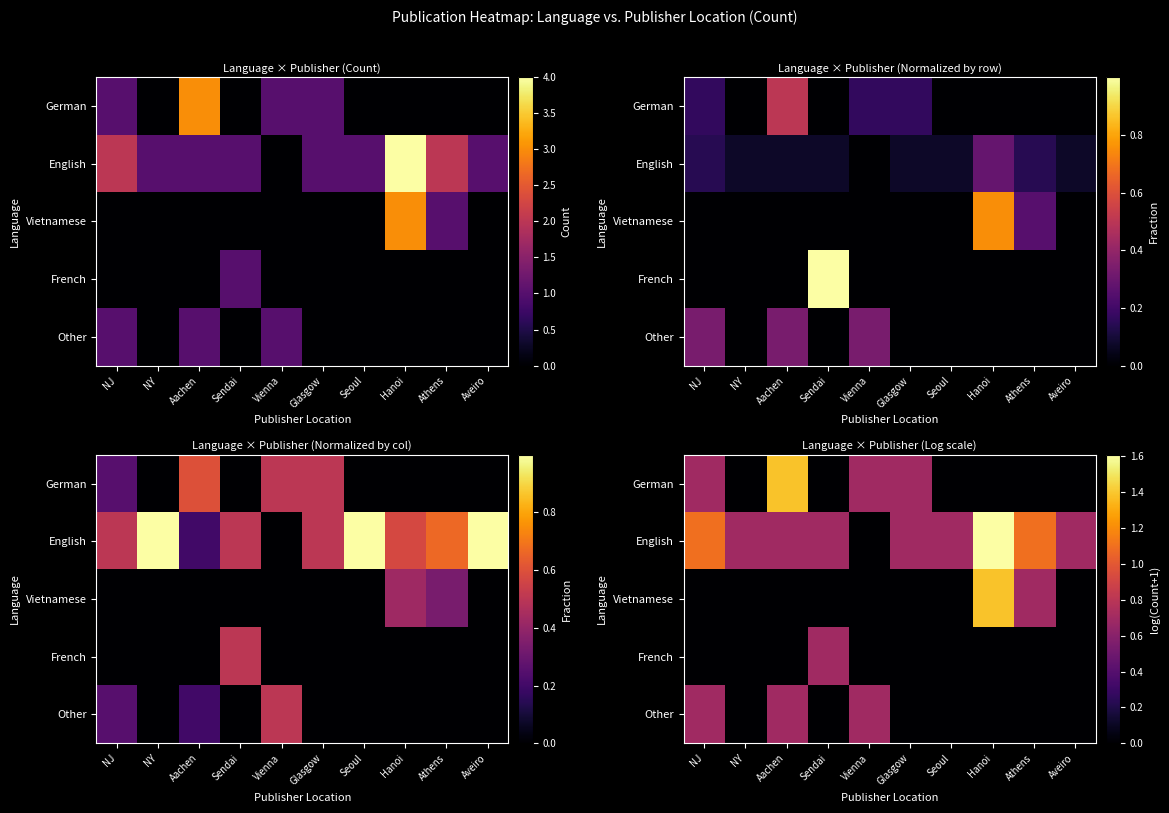

At NJ, list the series in order from largest to smallest.

English, German, Other, Vietnamese, French